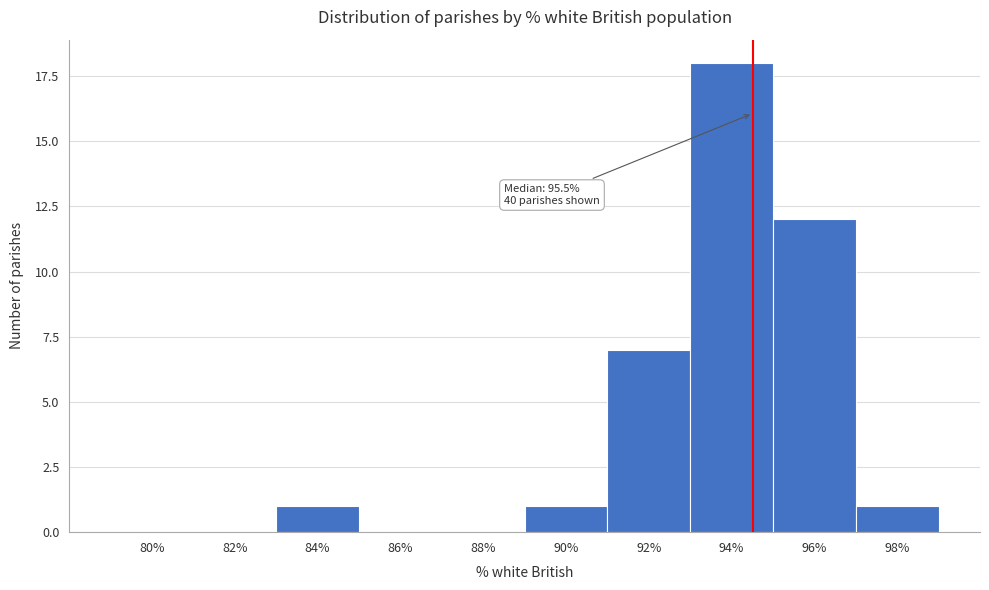

Reading left to right, what are all the values shown in this chart?

80%=0	82%=0	84%=1	86%=0	88%=0	90%=1	92%=7	94%=18	96%=12	98%=1